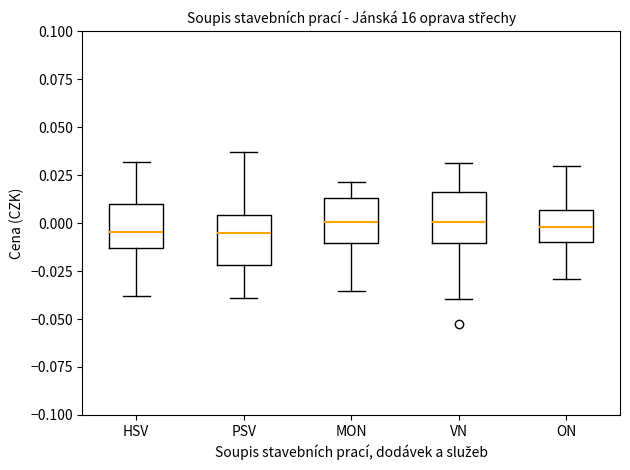

Reading left to right, read every box against the y-axis: the position of its median line, the range the box covers, and the ends of its whiskers. The values are not printed on the chart, so give them approximately, as read against the axis.

HSV: median -0.005, box -0.015 to 0.010, whiskers -0.040 to 0.030
PSV: median -0.005, box -0.020 to 0.005, whiskers -0.040 to 0.035
MON: median 0.000, box -0.010 to 0.015, whiskers -0.035 to 0.020
VN: median 0.000, box -0.010 to 0.015, whiskers -0.040 to 0.030
ON: median 0.000, box -0.010 to 0.005, whiskers -0.030 to 0.030